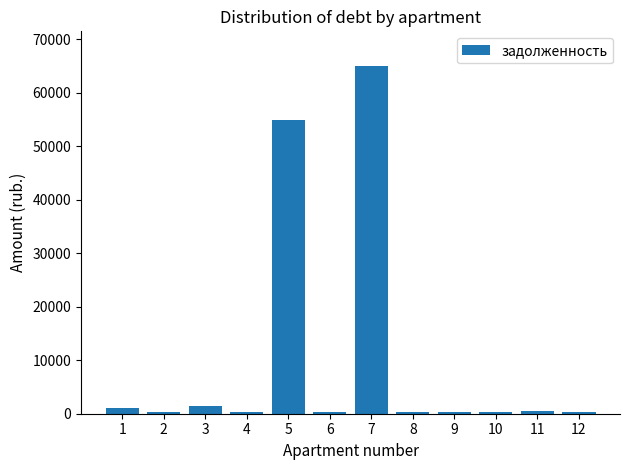

What is the change in value from 2 to 3?

+1257.4